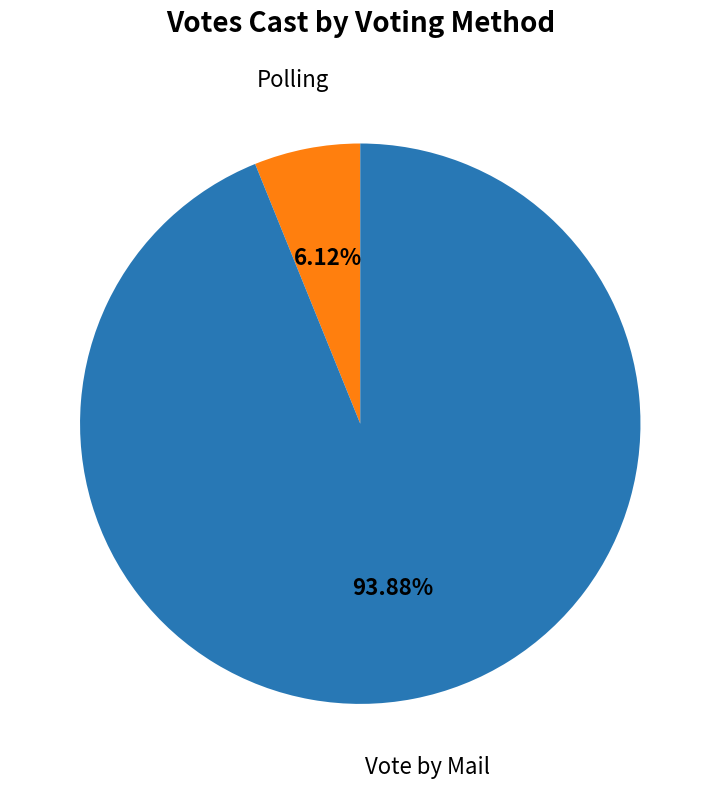

Is there any slice that represents more than half of the pie?

Yes